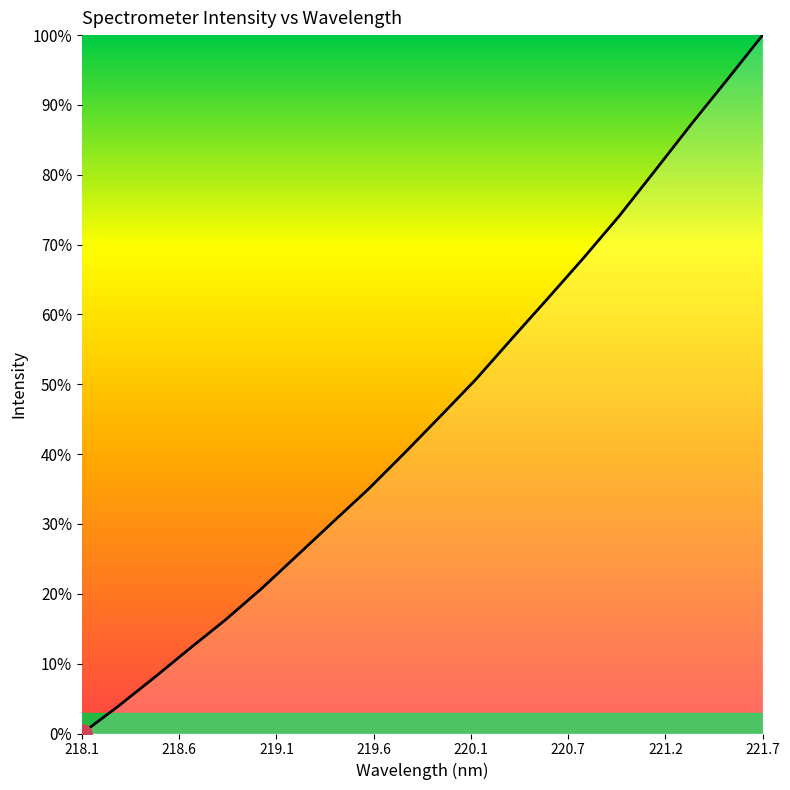

Where is the data nearest to the value 0?

218.1